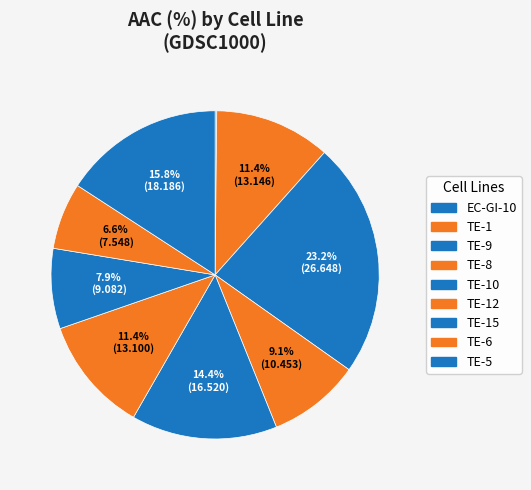

Is there a majority slice in this chart?

No